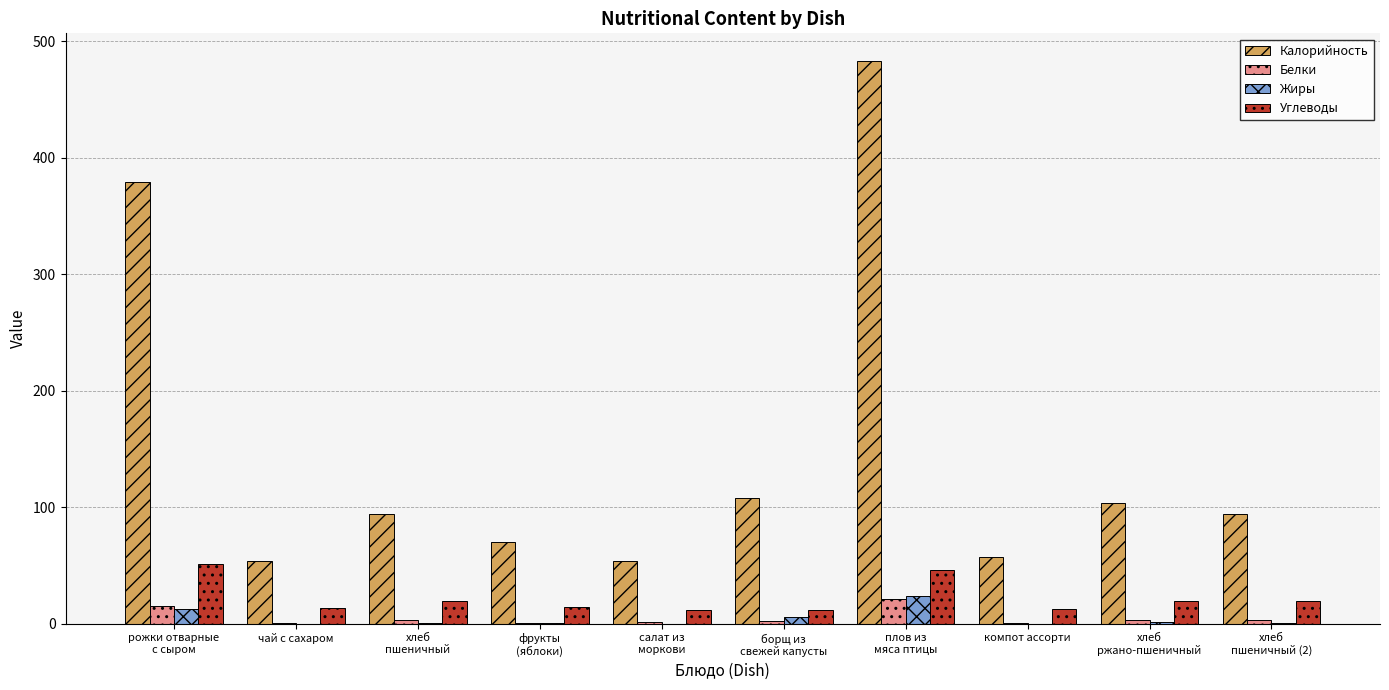

What is the maximum value for Калорийность?

482.8